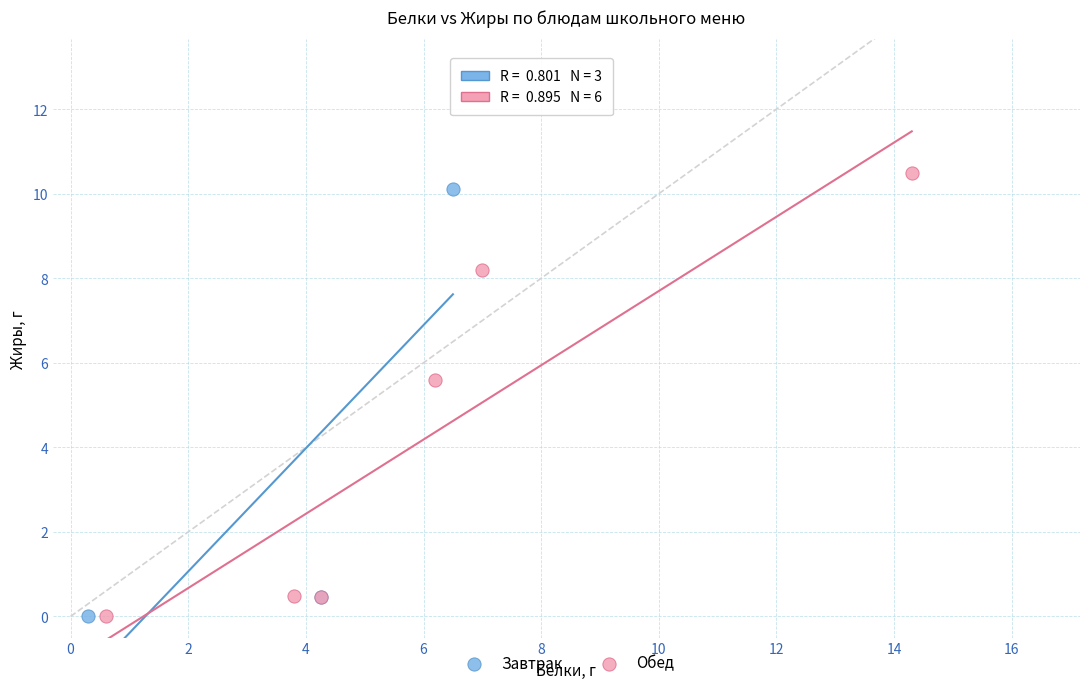

Which series has the widest spread of Y values?

Обед